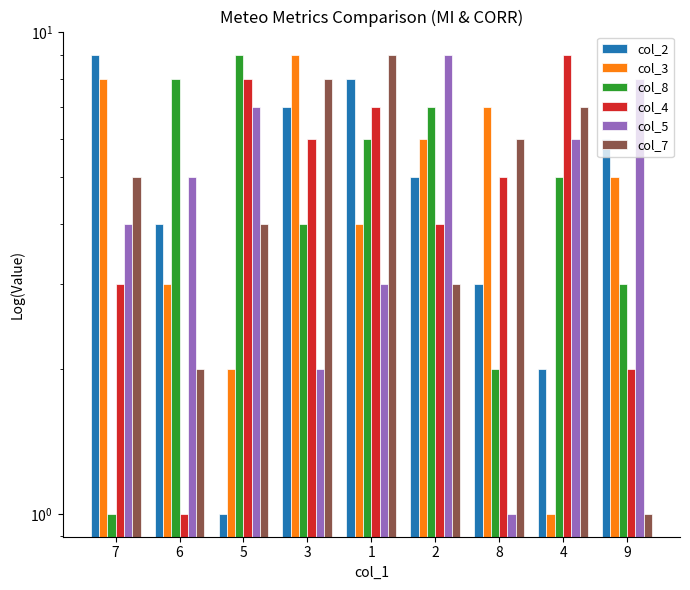

What is the difference between the highest and lowest values at 2?

6